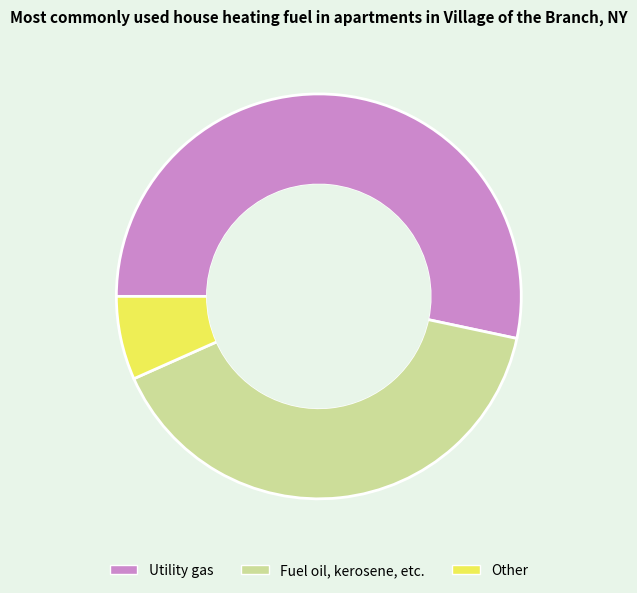

Does Fuel oil, kerosene, etc. represent more than half of the total?

No